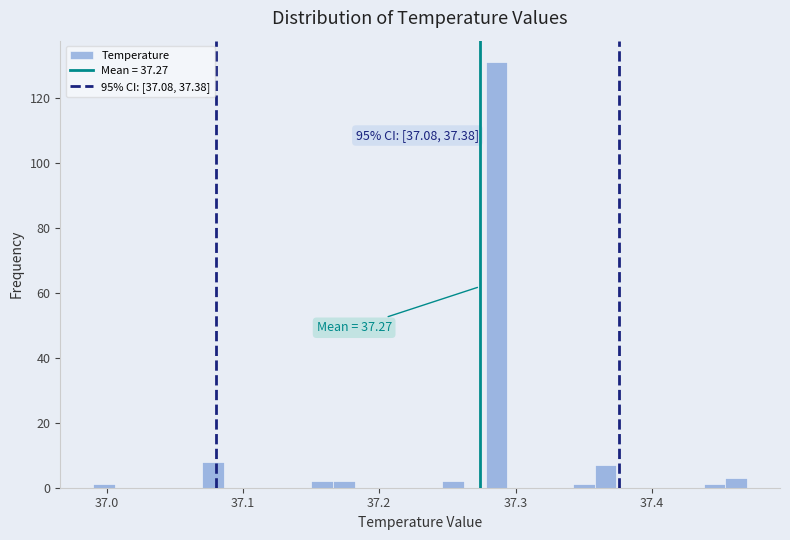

Read against the x-axis, roughly where is the centre of the tallest bar?

37.29